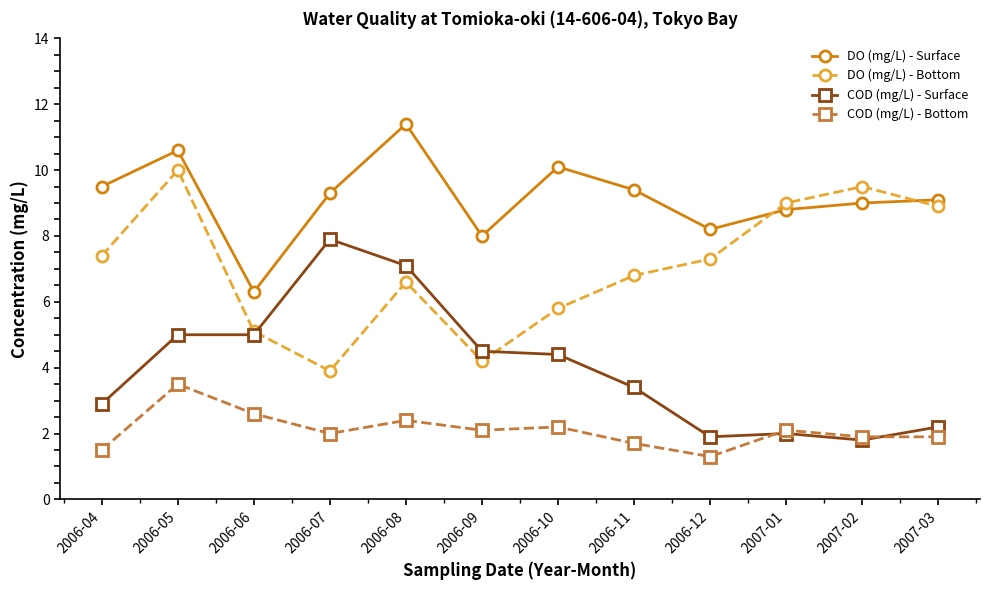

Is it true that COD (mg/L) - Surface equals 0.5 at 2007-03?

False